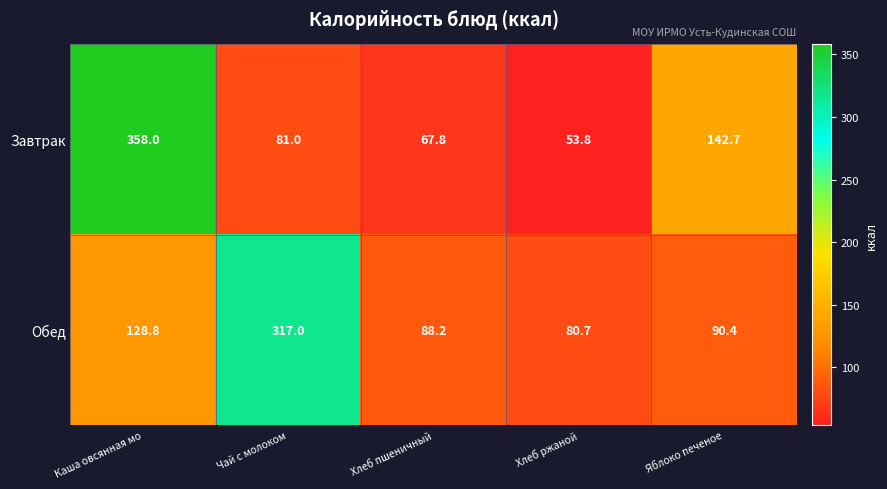

How many data points in Обед are above 90?

3